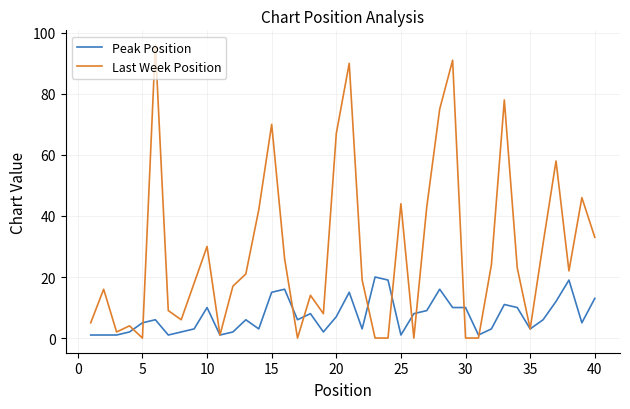

What is the maximum value for Last Week Position?

96